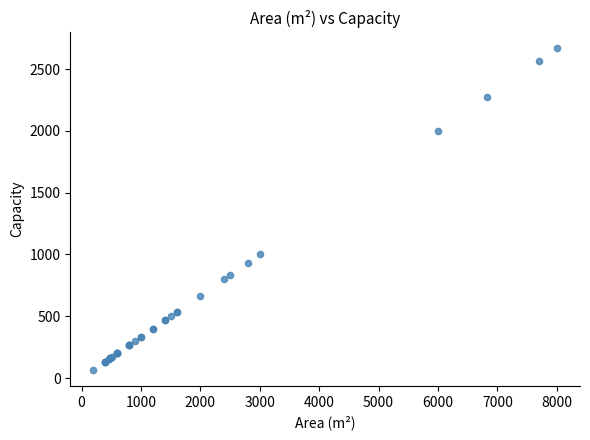

What Y value in the scatter plot is closest to 1367?

1000